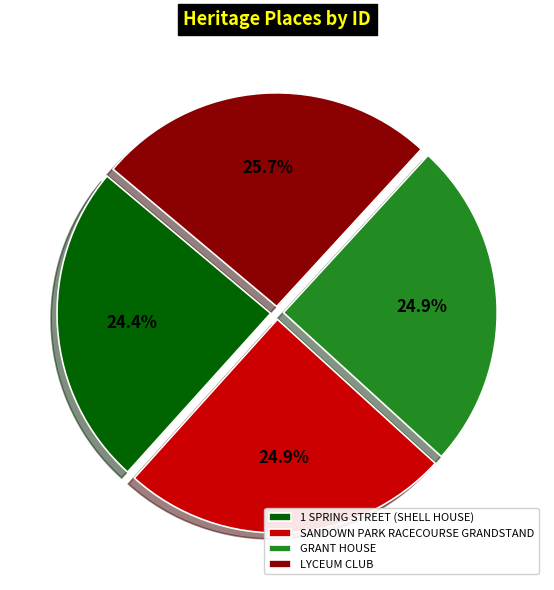

True or false: GRANT HOUSE accounts for 32% of the total.

False